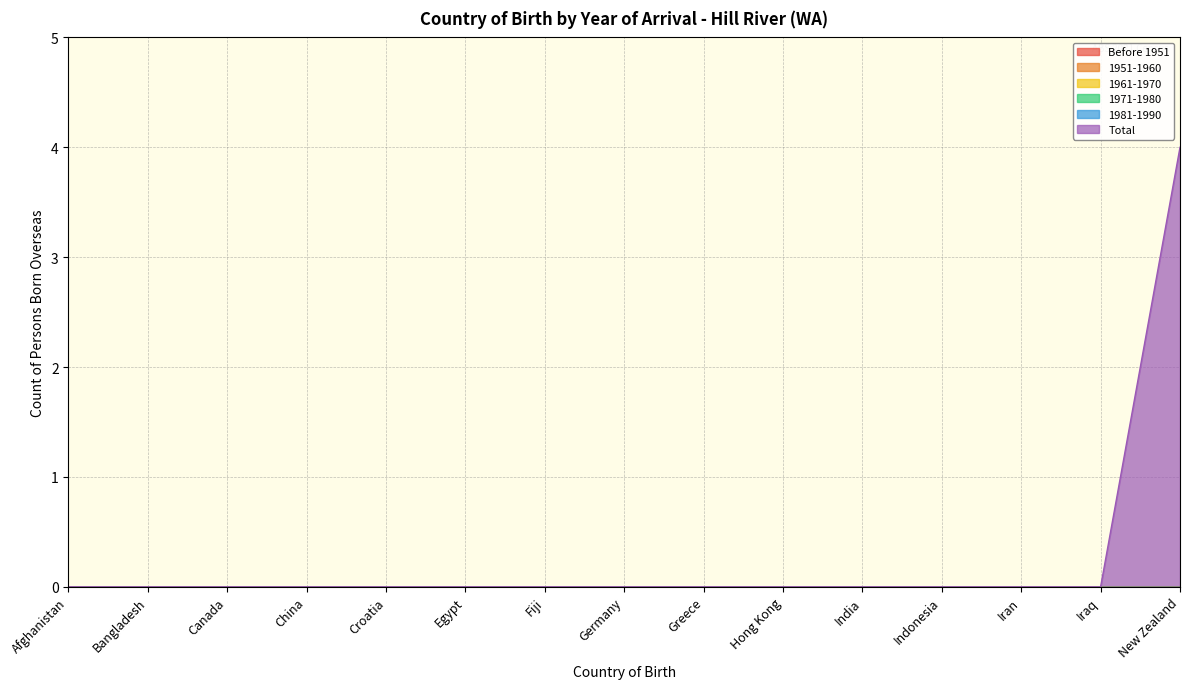

Does the chart have visible grid lines?

Yes